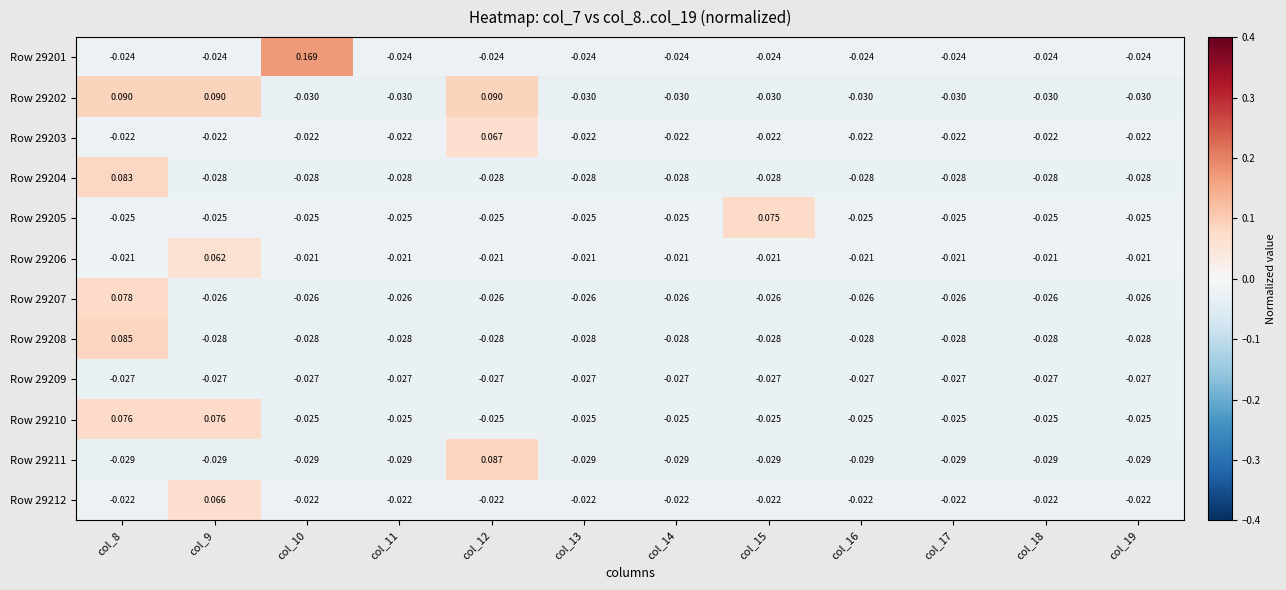

Rank the series by their maximum value, from lowest to highest.

Row 29209, Row 29206, Row 29212, Row 29203, Row 29205, Row 29210, Row 29207, Row 29204, Row 29208, Row 29211, Row 29202, Row 29201